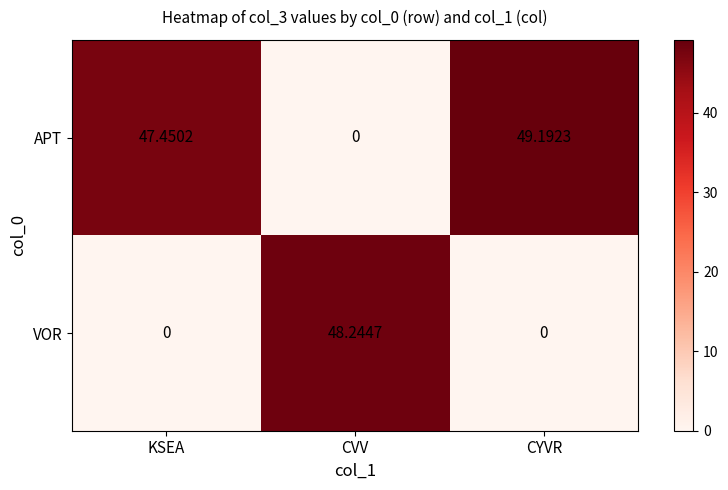

At which category is the sum across all series the highest?

CYVR